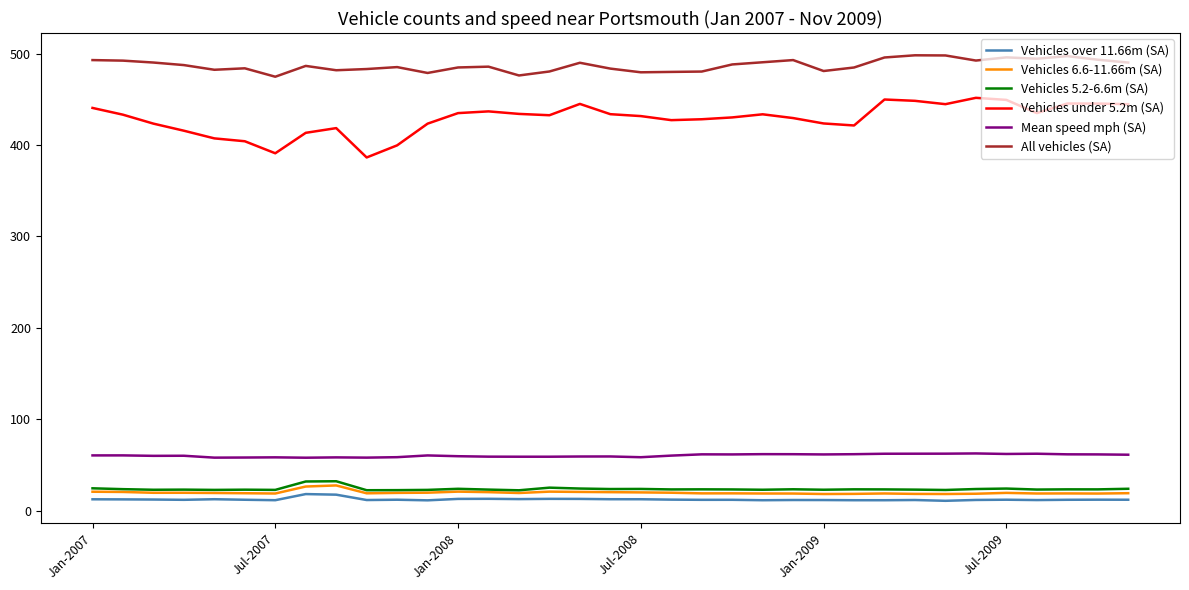

What is the greatest value displayed?

498.1